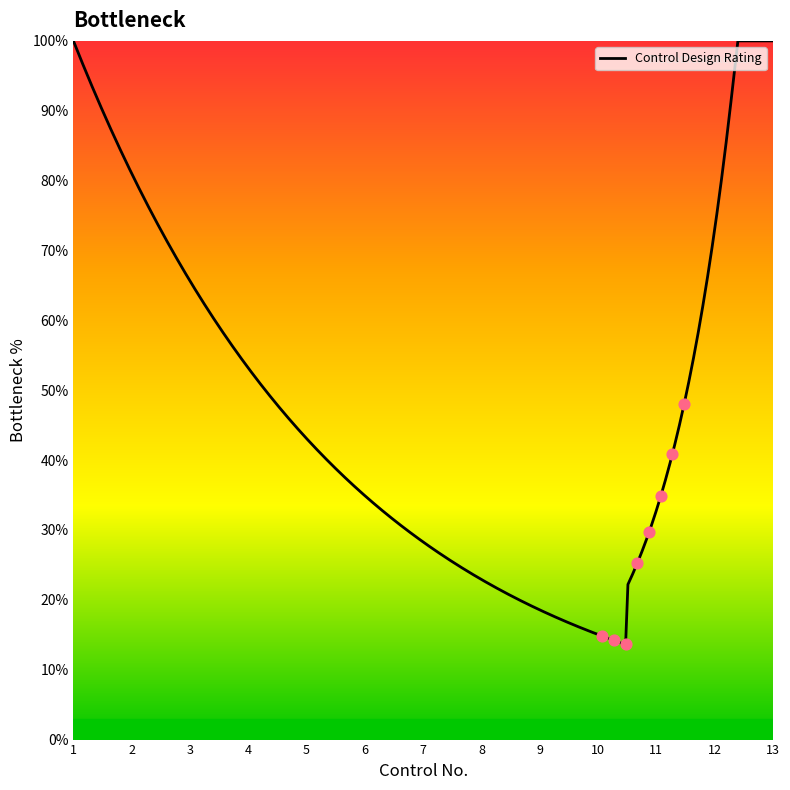

What is the smallest value displayed?

13.6